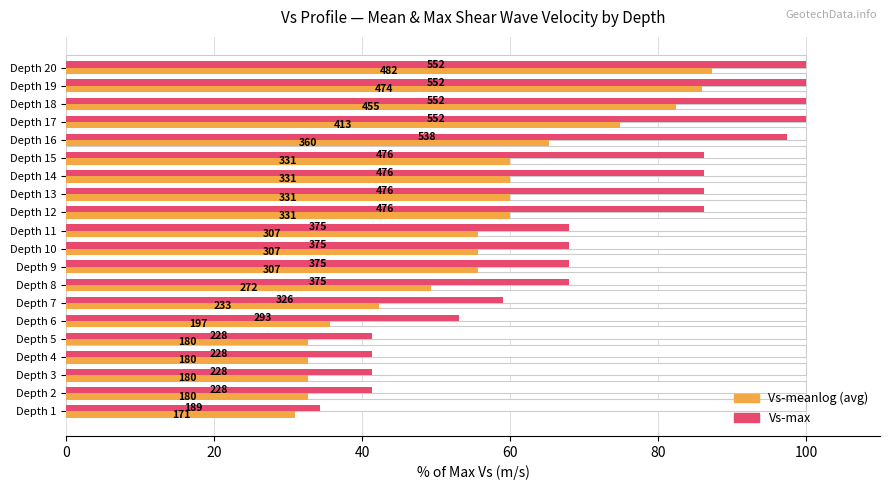

What are all the series names shown in the legend?

Vs-max, Vs-meanlog